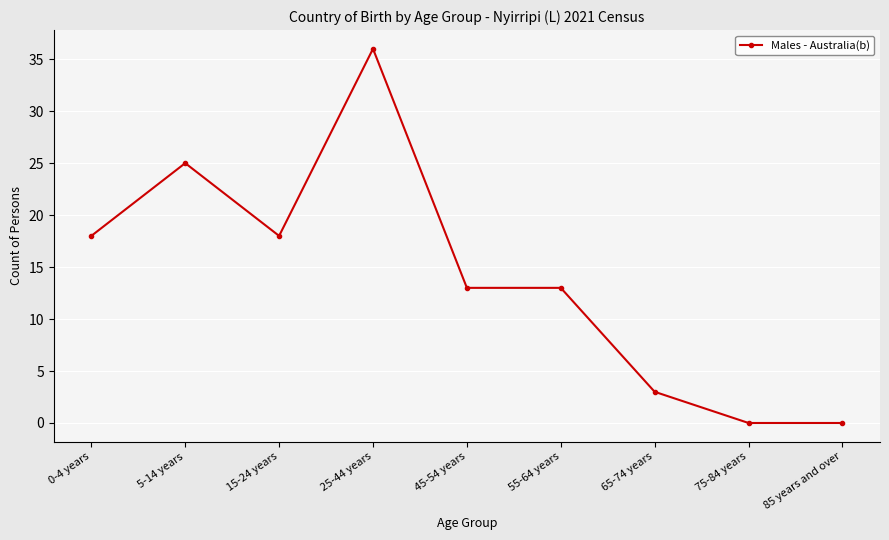

At which category does the data reach its first local valley?

15-24 years